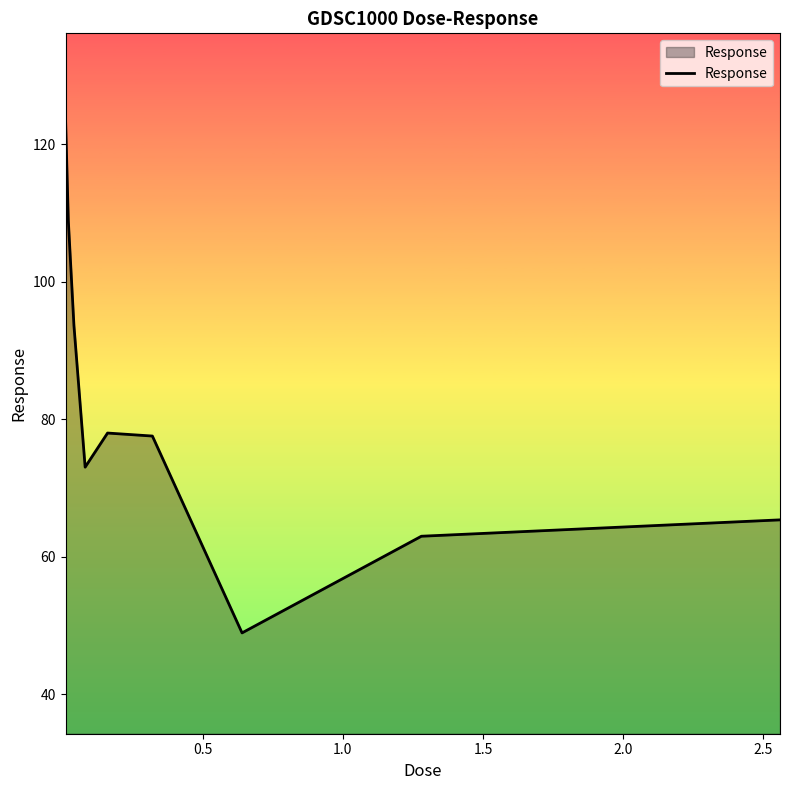

Does the chart have visible grid lines?

No